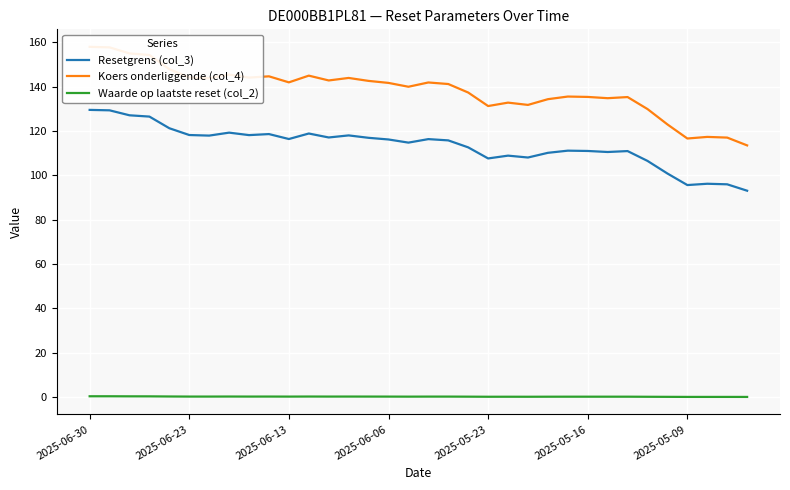

How many interior local valleys does the Waarde op laatste reset (col_2) series have?

6